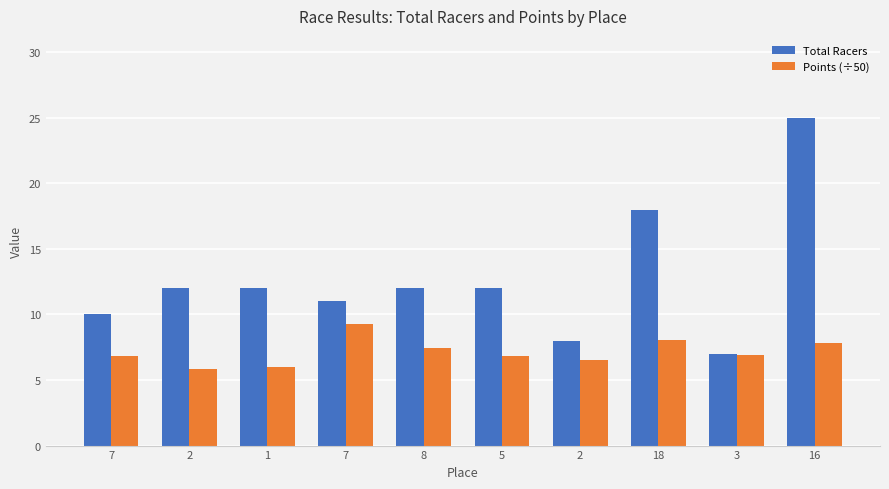

What are all the series names shown in the legend?

Total Racers, Points (÷50)